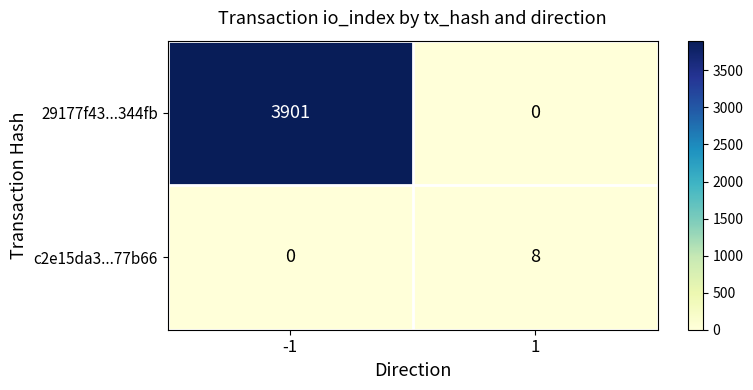

At -1, list the series in order from largest to smallest.

29177f43...344fb, c2e15da3...77b66